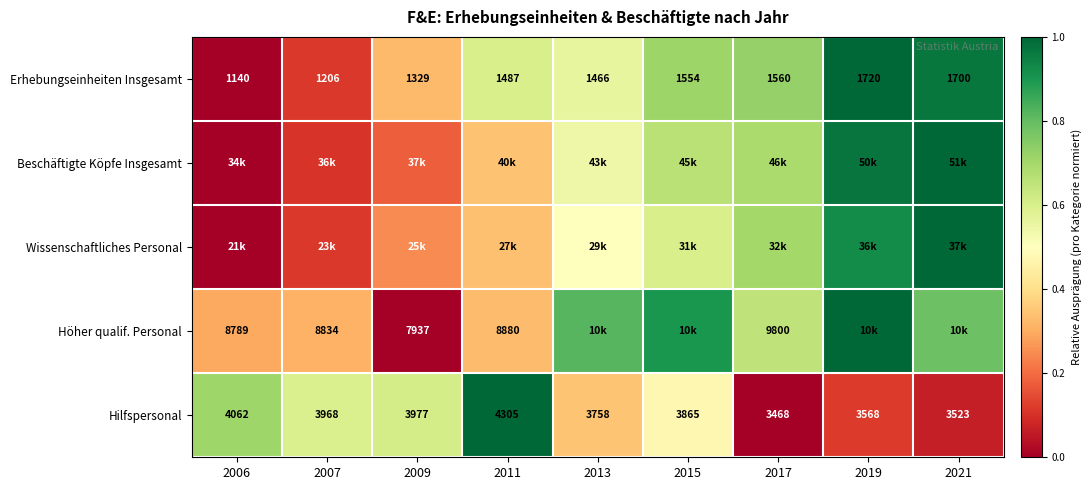

Is the value of Erhebungseinheiten Insgesamt at 2007 greater than the value of Höher qualif. Personal at 2011?

No